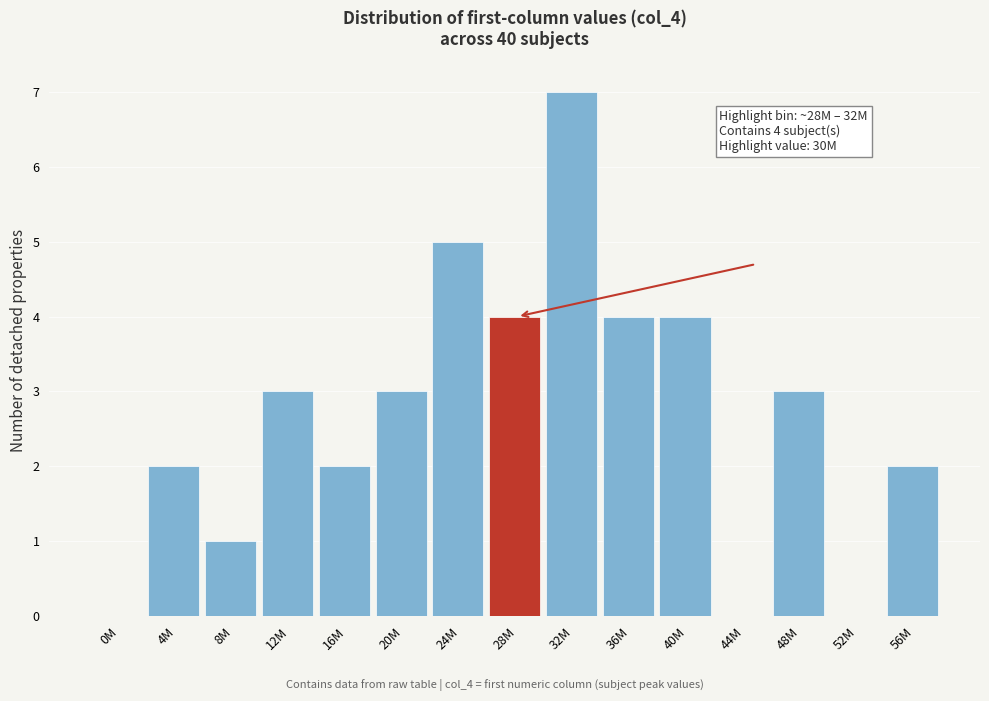

Reading left to right, extract all data points from this chart.

0M=0	4M=2	8M=1	12M=3	16M=2	20M=3	24M=5	28M=4	32M=7	36M=4	40M=4	44M=0	48M=3	52M=0	56M=2